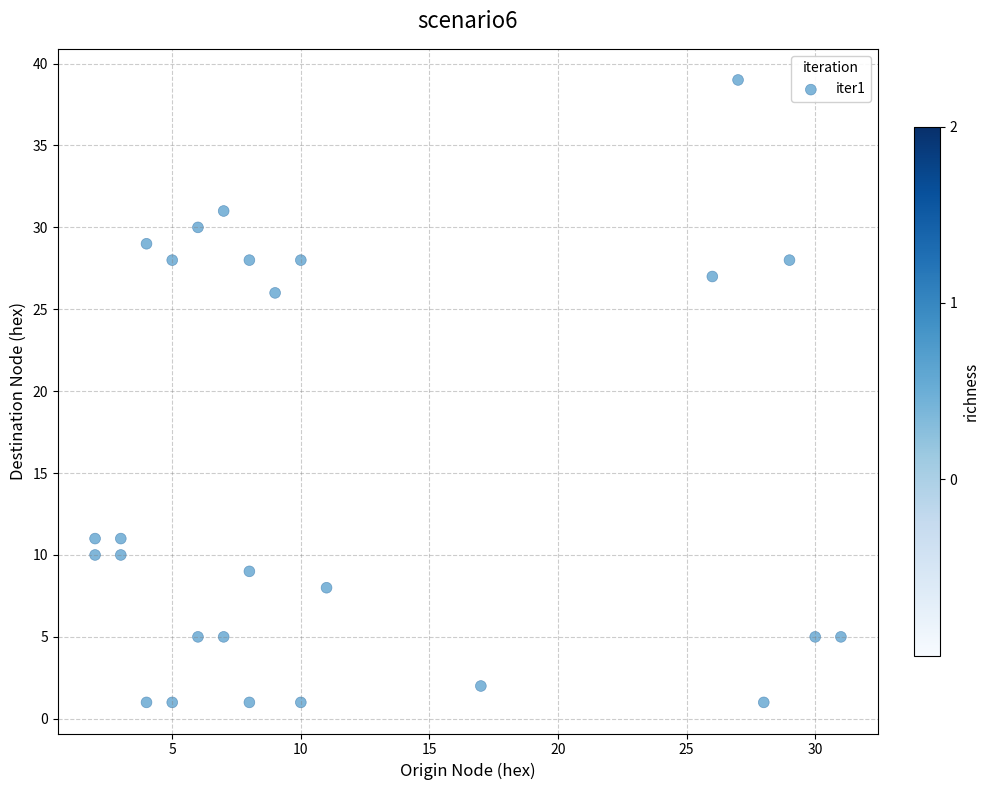

What Y value in the scatter plot is closest to 20?

26